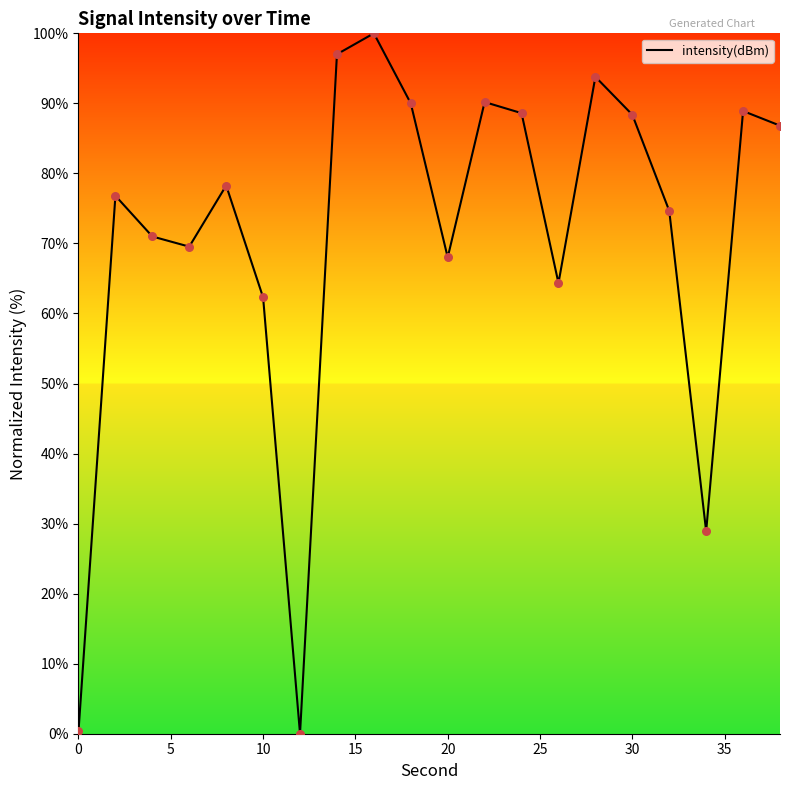

What is the maximum value shown in the chart?

100.0